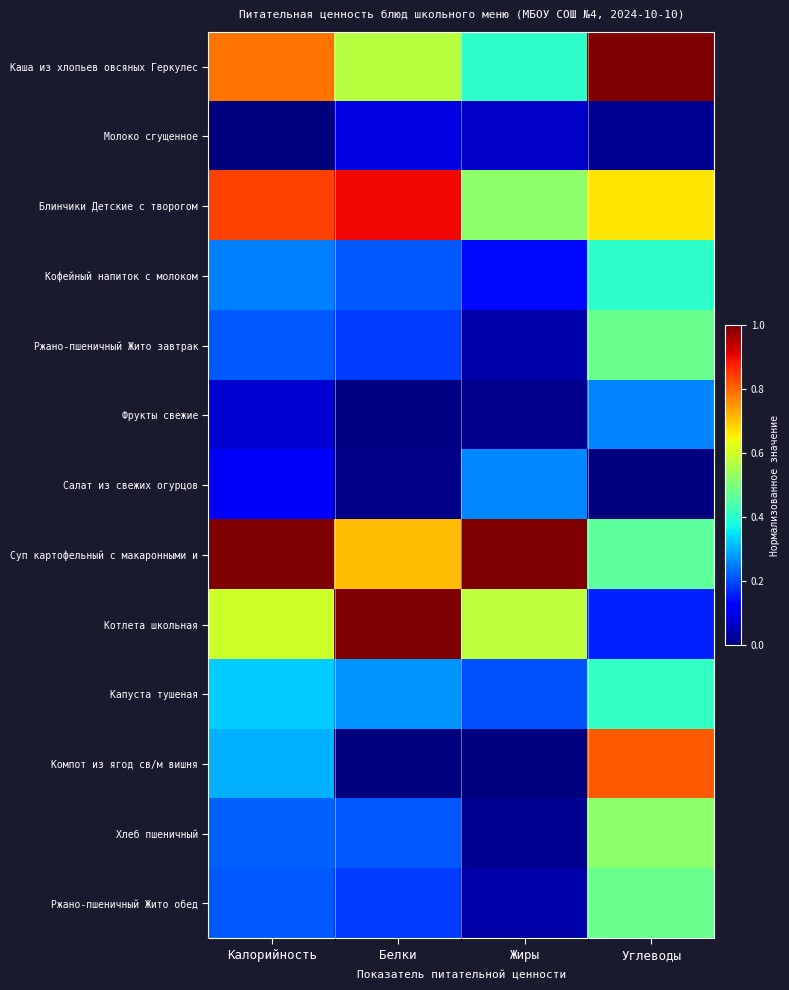

At which category is the sum across all series the highest?

Углеводы